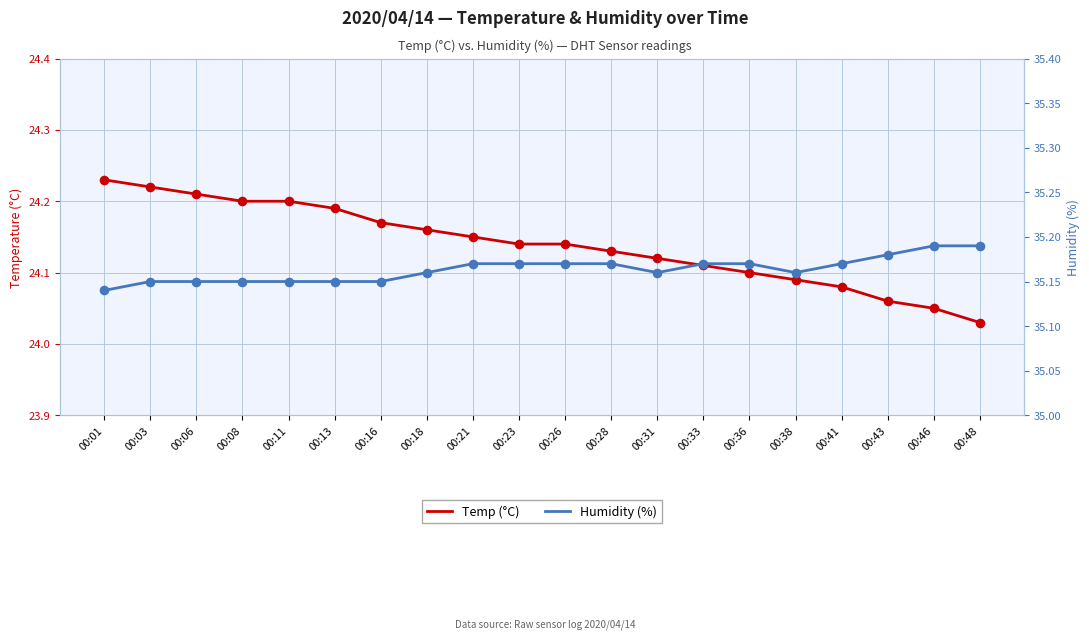

Which series has the widest spread of Y values?

Temp (°C)